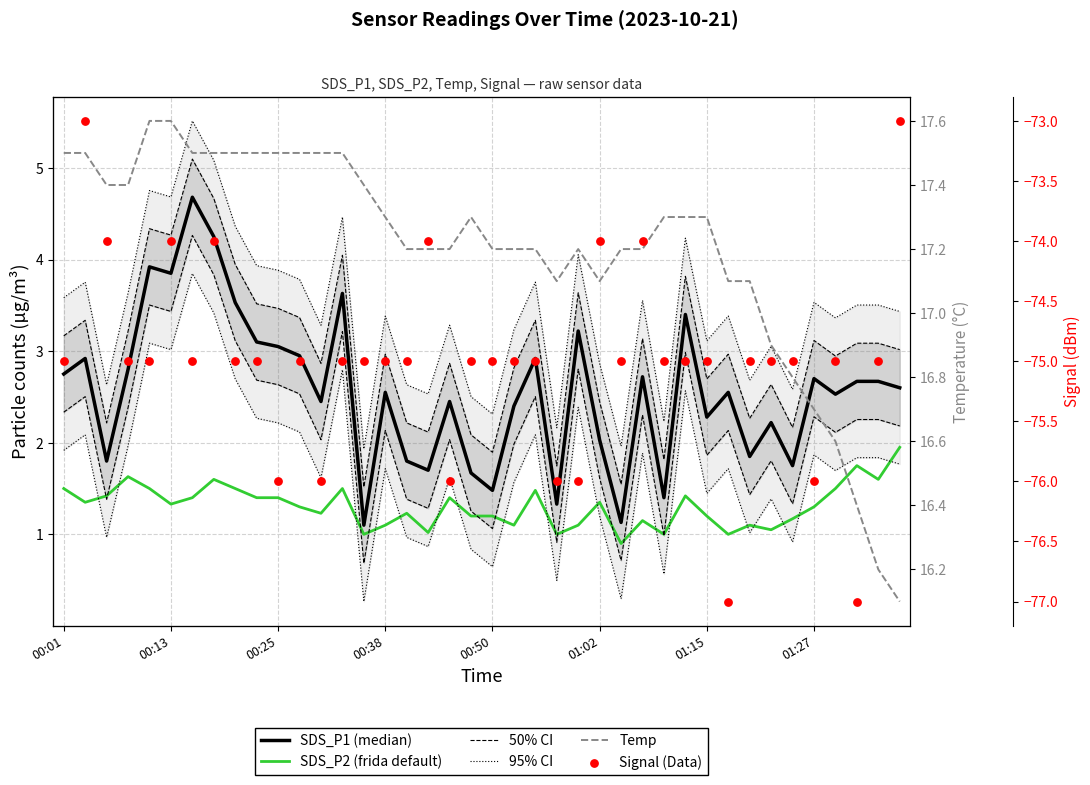

Which series has the largest Y range (max minus min)?

Signal